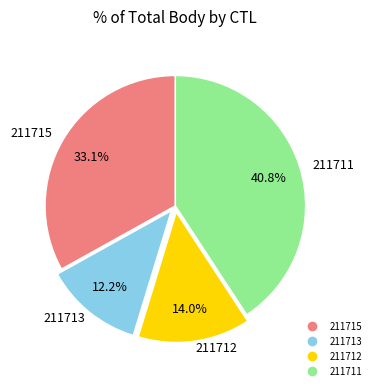

Approximately how many times larger is the value at 211712 compared to 211713?

1.1